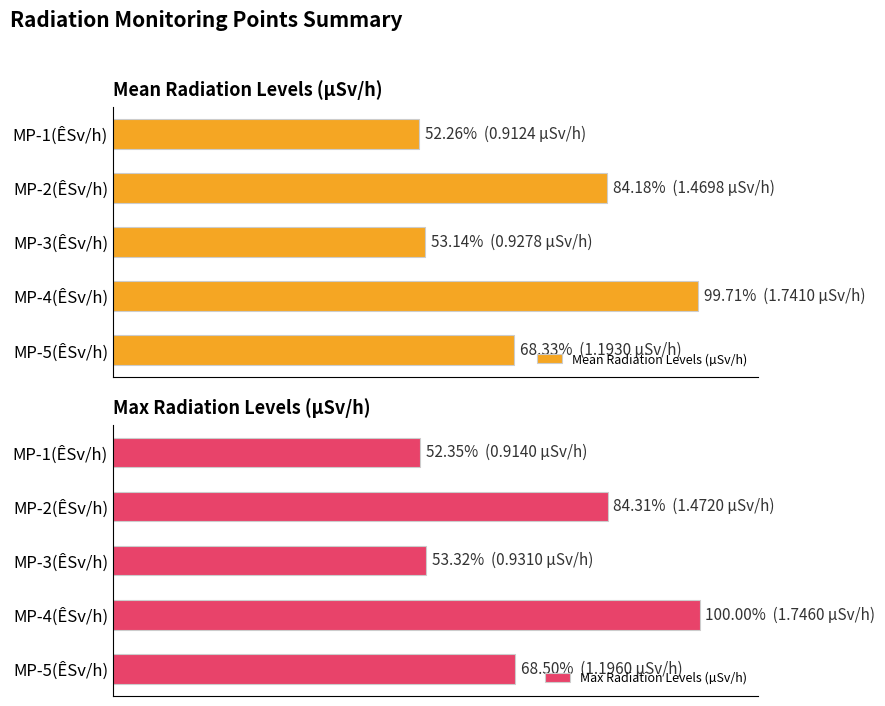

What is the approximate value of Max Radiation Levels (µSv/h) at MP-5(ÊSv/h)?

68.5